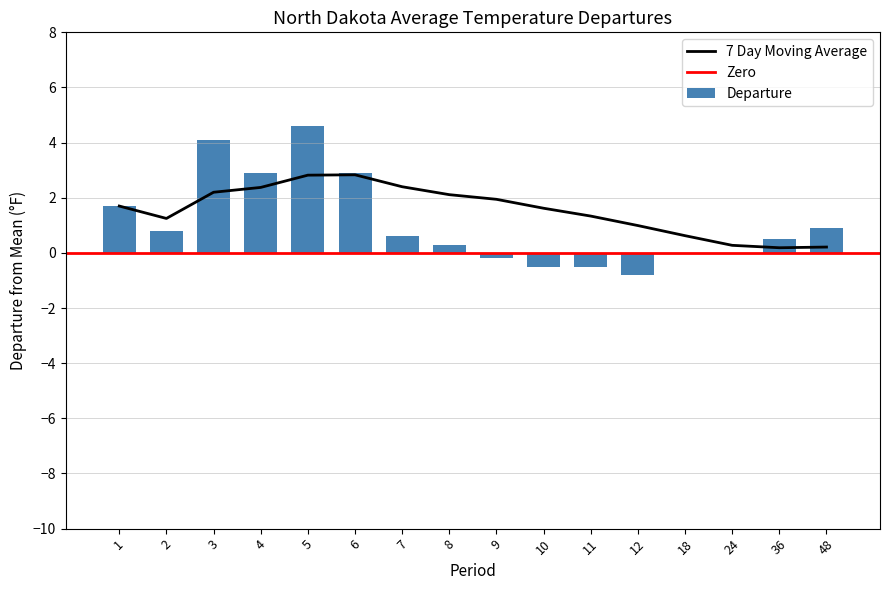

What is the sum of all Departure values?

17.3